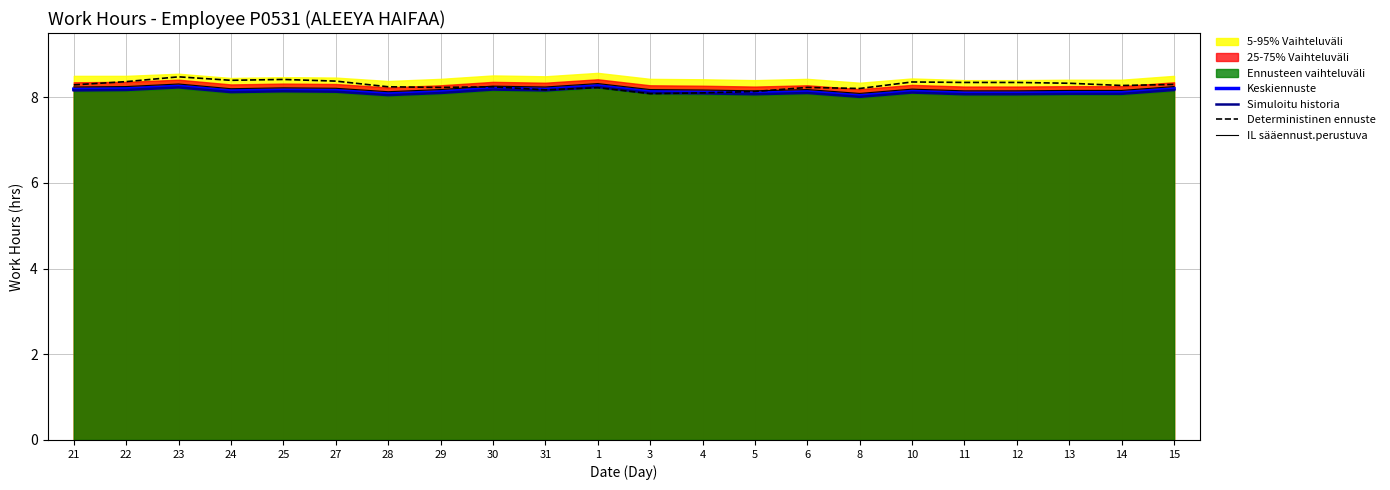

Is it true that Deterministinen ennuste equals 12.8 at 13?

False